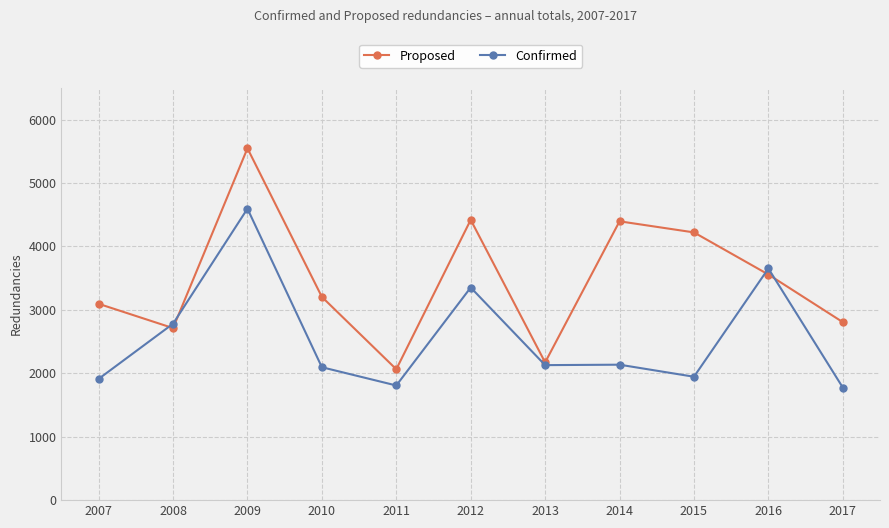

What is the spread (max minus min) of values at 2011?

256